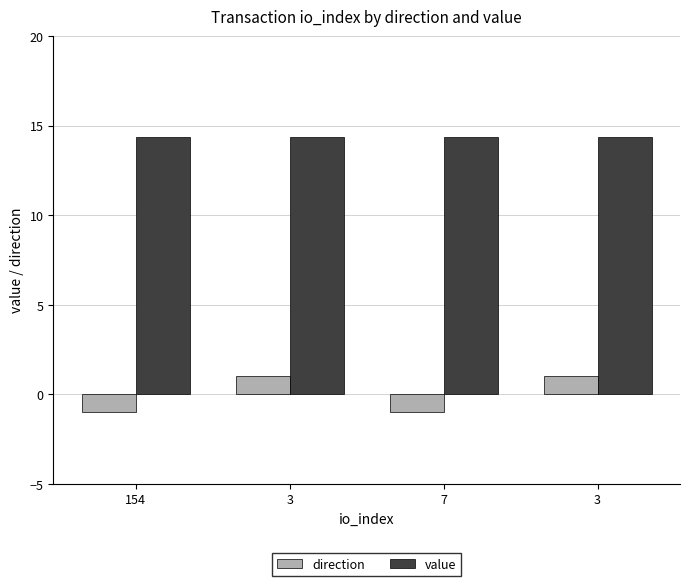

Reading right to left, what are all the values shown in this chart?

direction: 3=1.0	7=-1.0	3=1.0	154=-1.0
value: 3=14.4	7=14.4	3=14.4	154=14.4